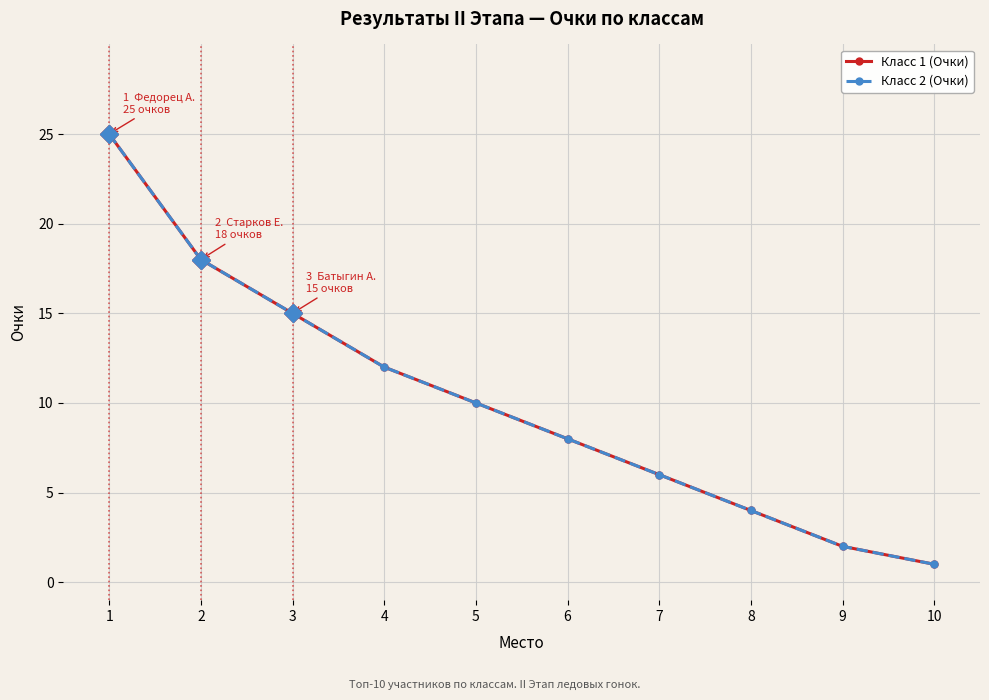

How many lines are shown in the chart?

2